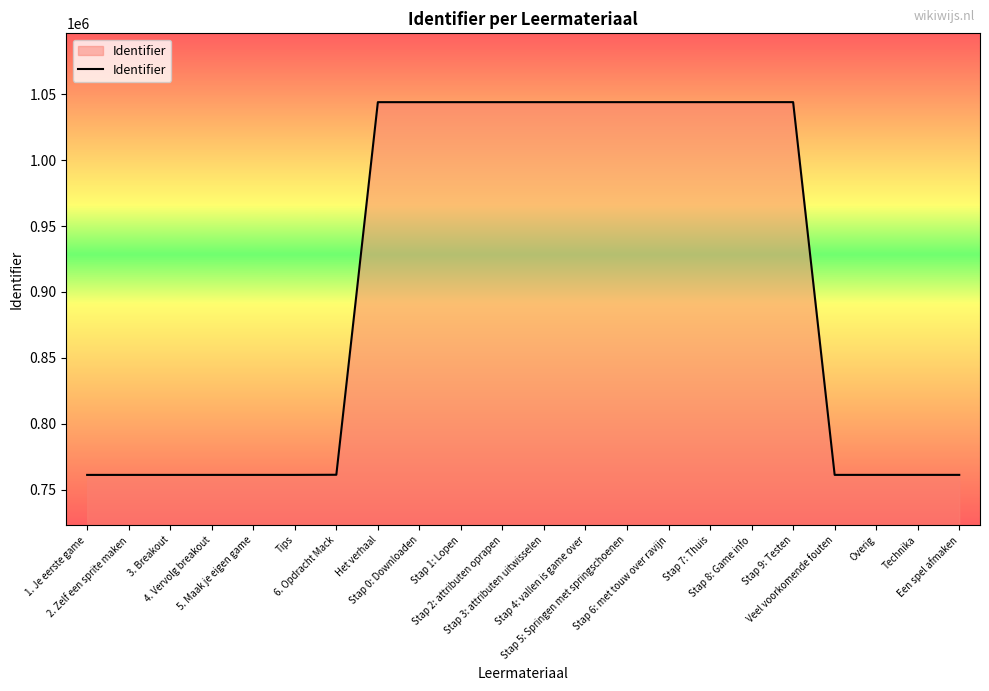

Approximately how many times larger is the value at Stap 8: Game info compared to Veel voorkomende fouten?

1.4